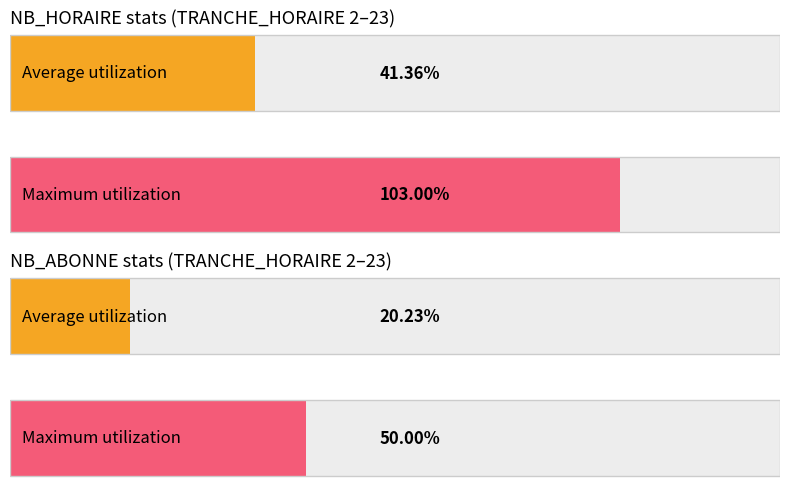

The NB_ABONNE series shows 21 at 21. True or false?

False